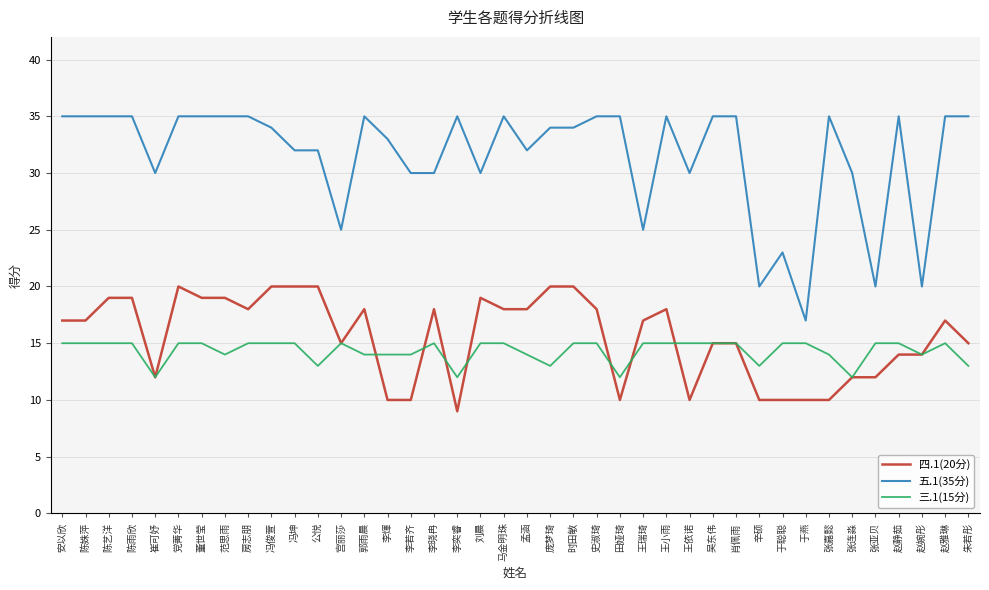

What position from the right is 于燕?

8